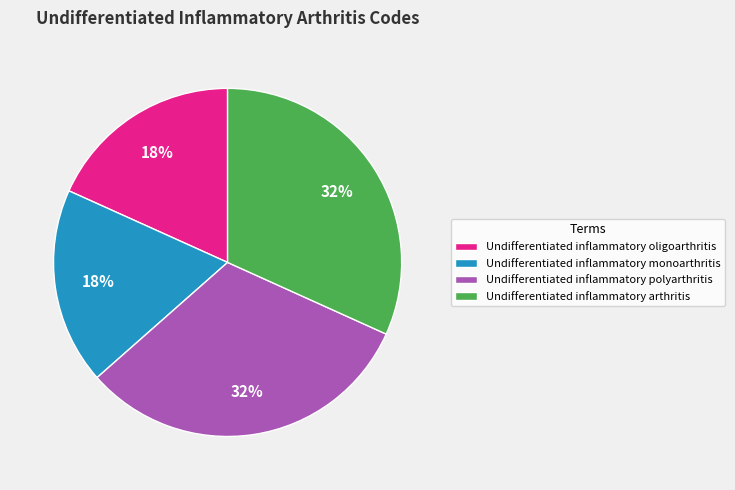

Is the sum of Undifferentiated inflammatory monoarthritis and Undifferentiated inflammatory oligoarthritis greater than half?

No